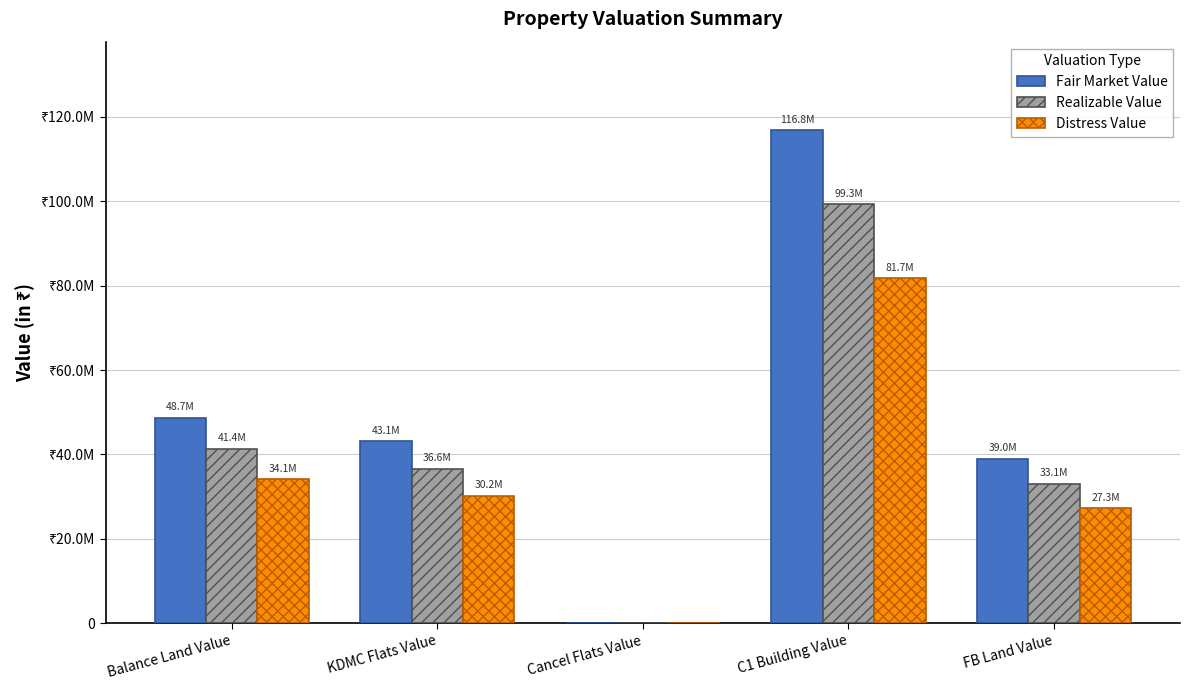

Are the bars grouped side by side (vs. stacked)?

Yes